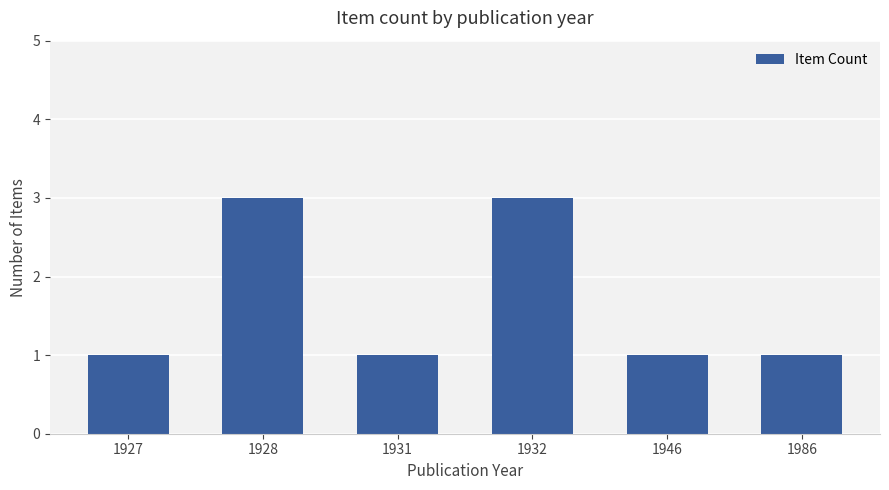

How many bars are there in total?

6